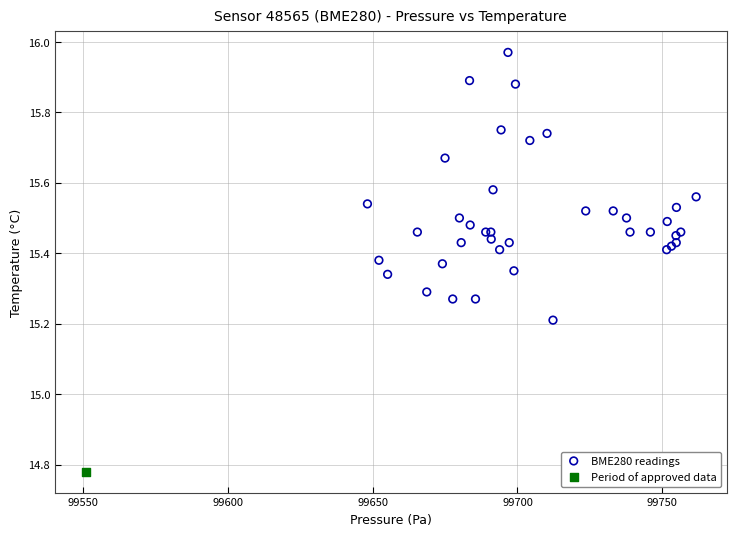

What are all the series names shown in the legend?

BME280 readings, Period of approved data